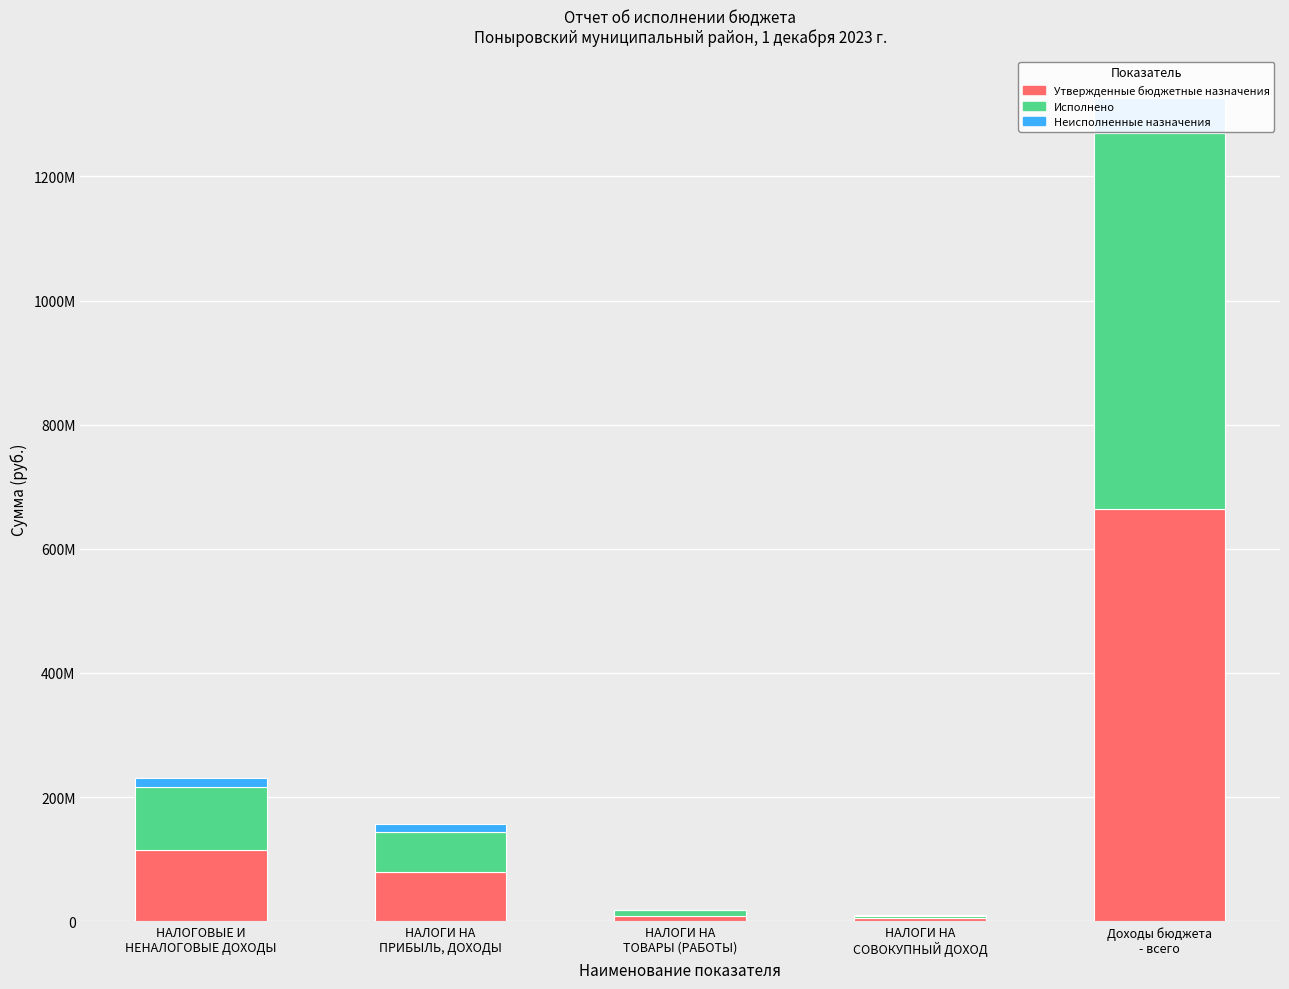

Which label corresponds to the smallest value in the chart?

НАЛОГИ НА
ТОВАРЫ (РАБОТЫ)